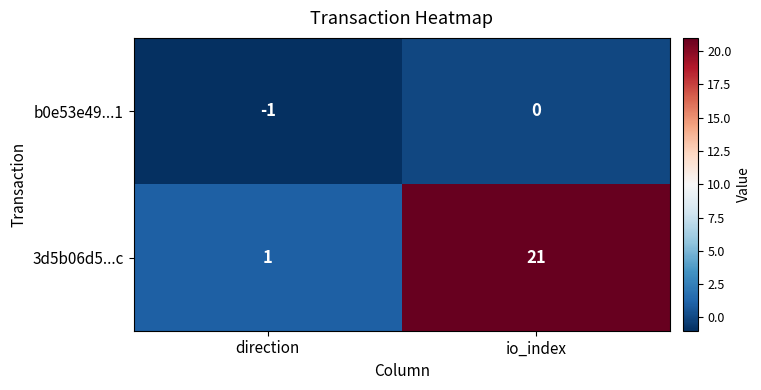

At which label is b0e53e49...1 closest to 0?

io_index